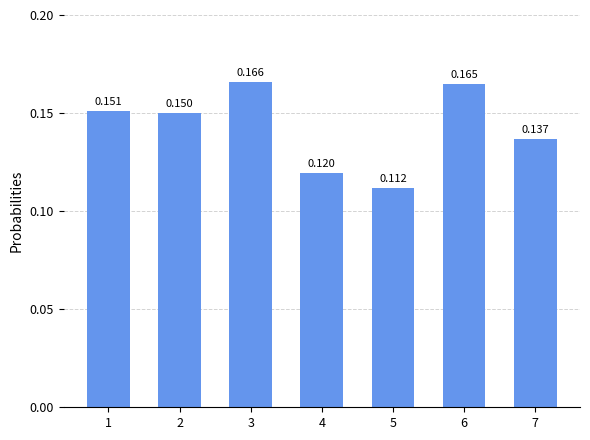

How many bars are there in total?

7